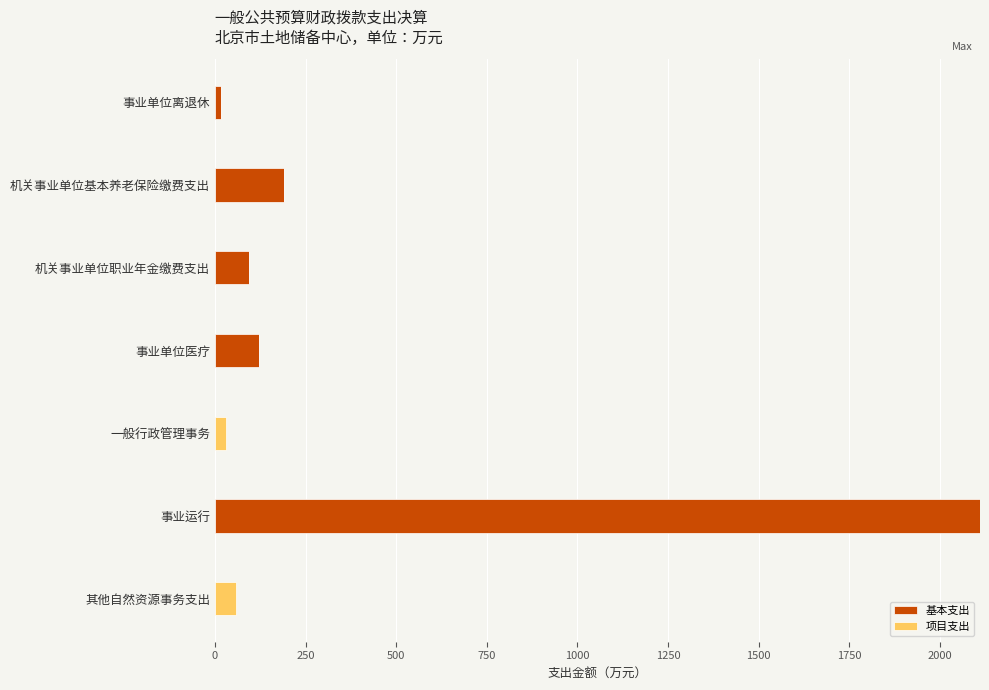

What is the maximum value for 基本支出?

2110.1